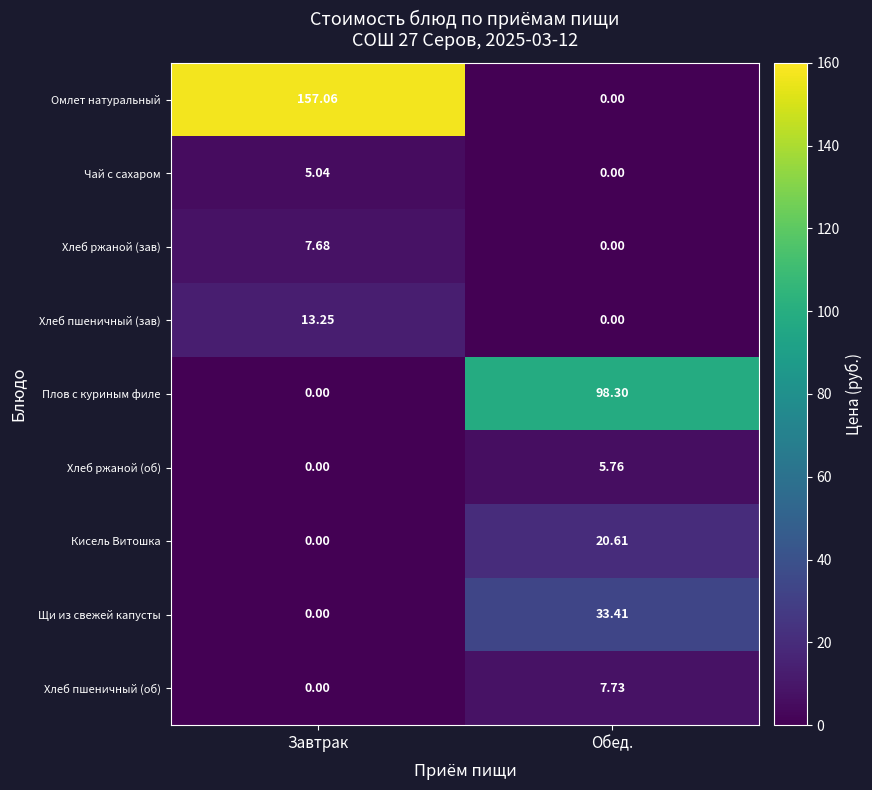

At how many categories does at least one series exceed 152?

1